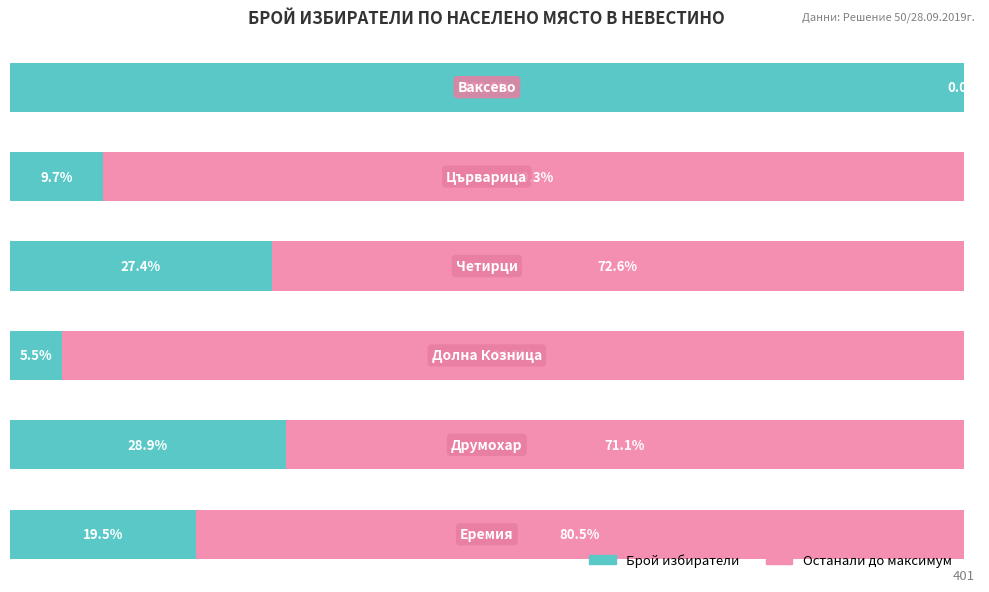

What are all the series names shown in the legend?

Брой избиратели, Останали до максимум